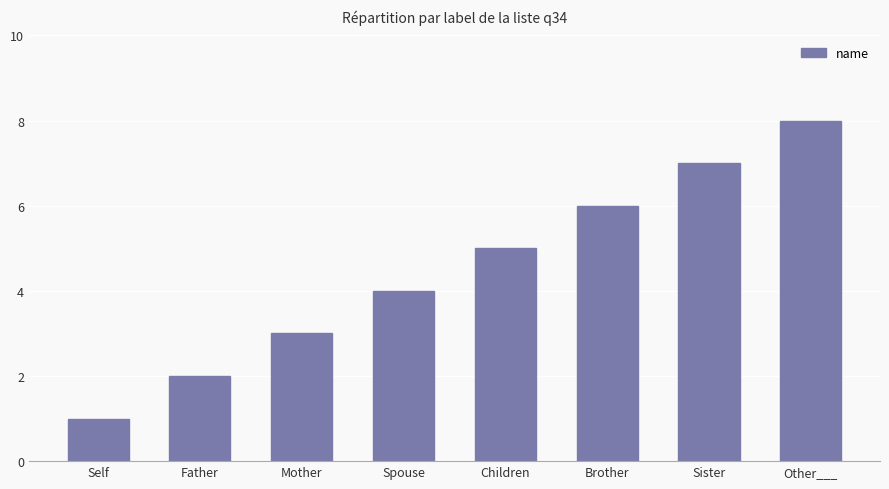

What is the value of the 6th bar from the left?

6